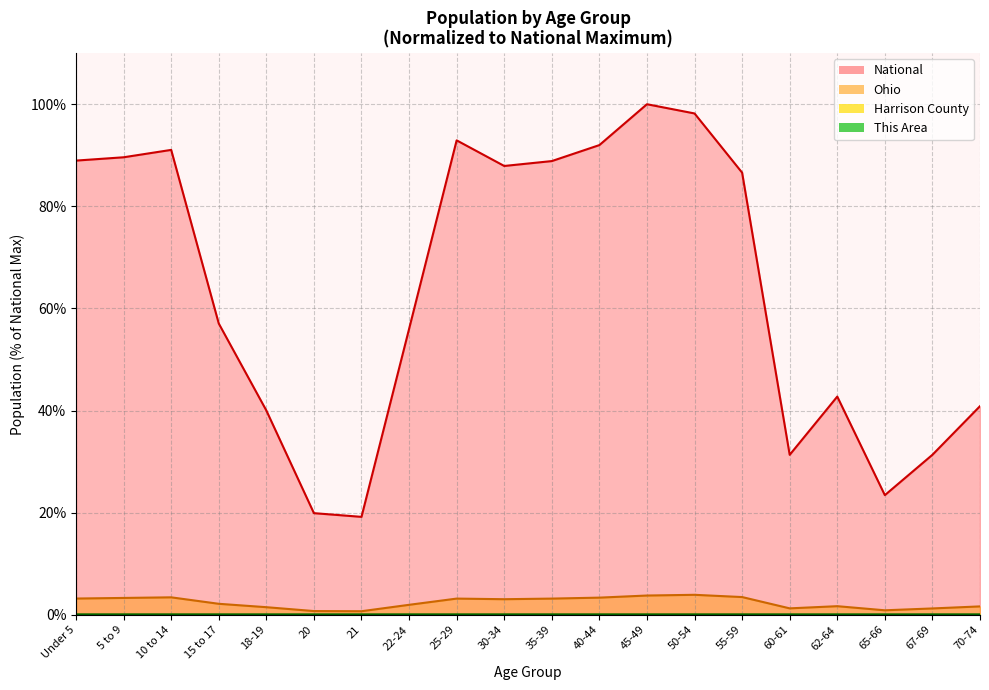

What is the difference between the highest and lowest values at Under 5?

89.0